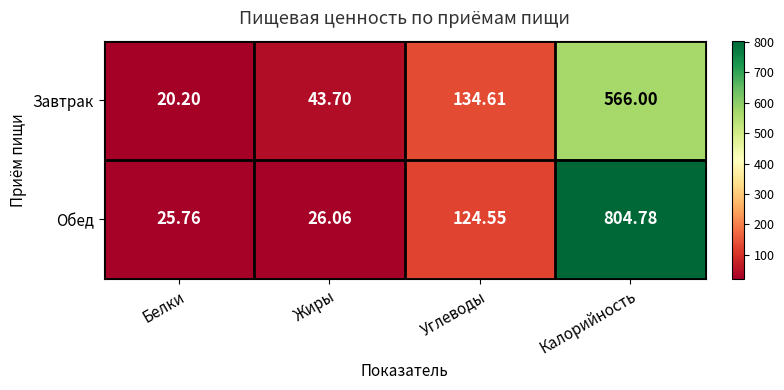

At Белки, list the series in order from largest to smallest.

Обед, Завтрак